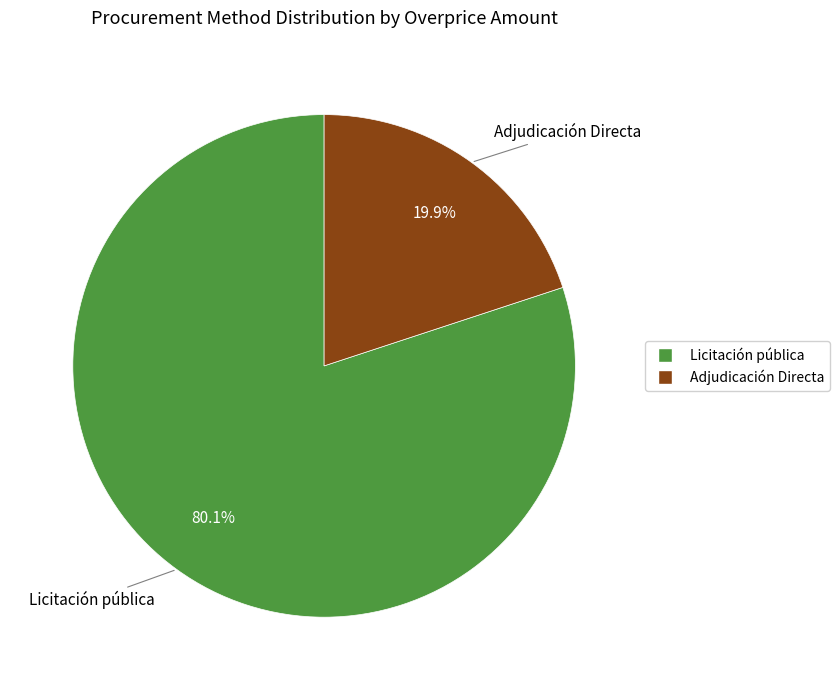

Is there any slice that represents more than half of the pie?

Yes